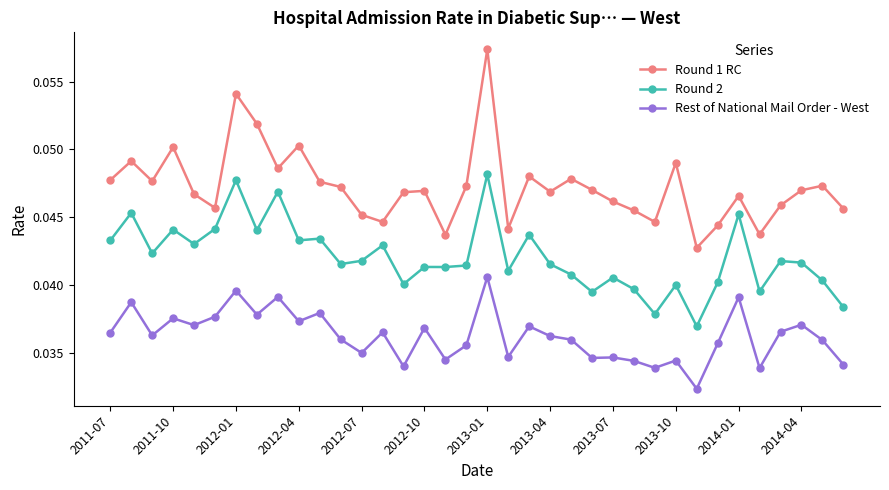

Count the Rest of National Mail Order - West values in the range 0 to 1.

36